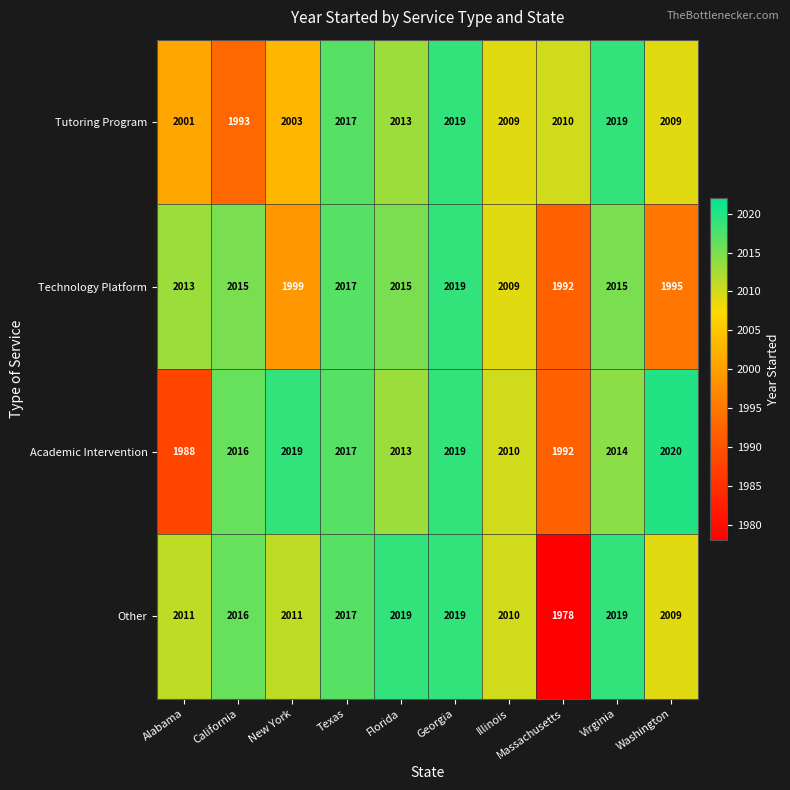

The value of Academic Intervention at Alabama is 1087. True or false?

False